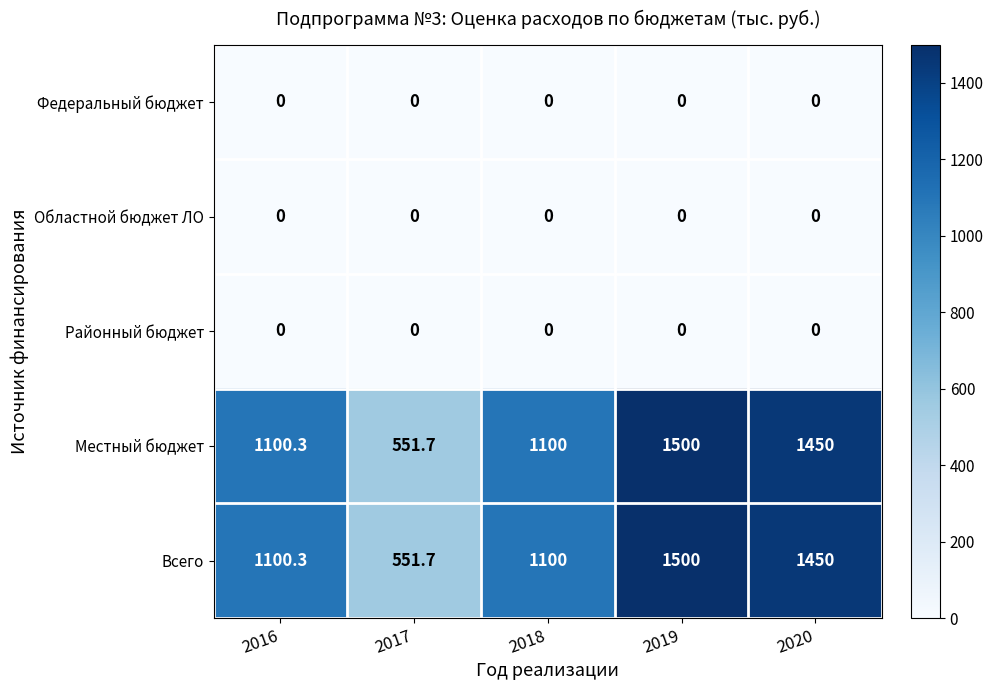

Is it true that Районный бюджет equals 0.0 at 2016?

True